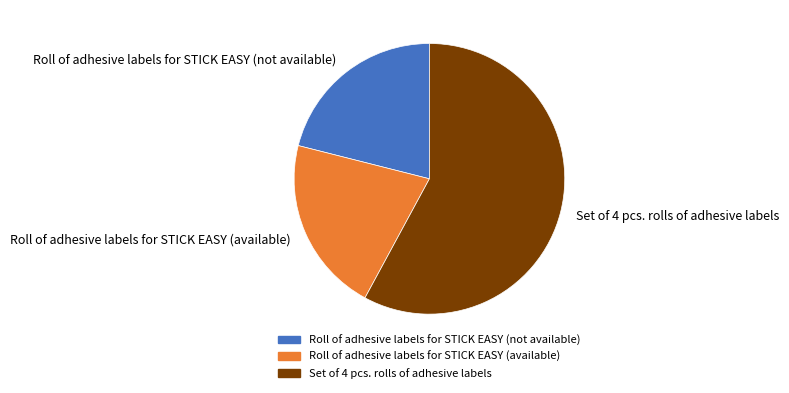

Is the sum of Set of 4 pcs. rolls of adhesive labels and Roll of adhesive labels for STICK EASY (available) greater than half?

Yes